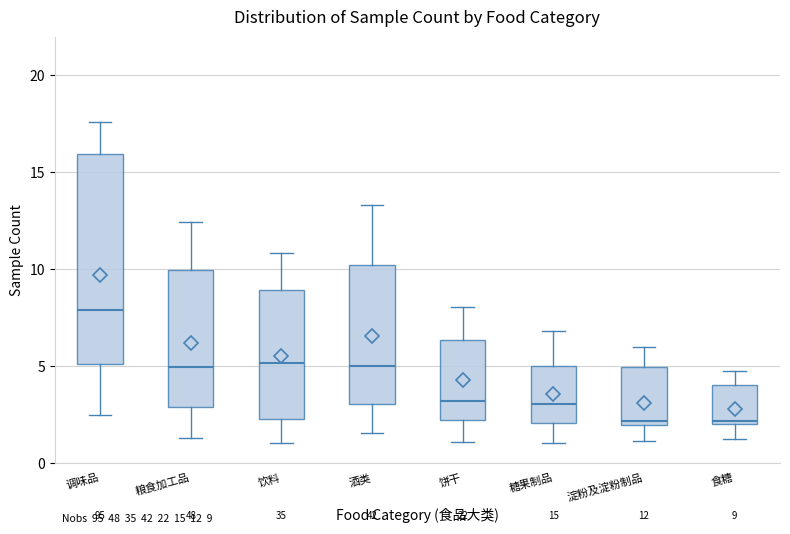

Which box is the tallest, from its lower edge to its upper edge?

调味品